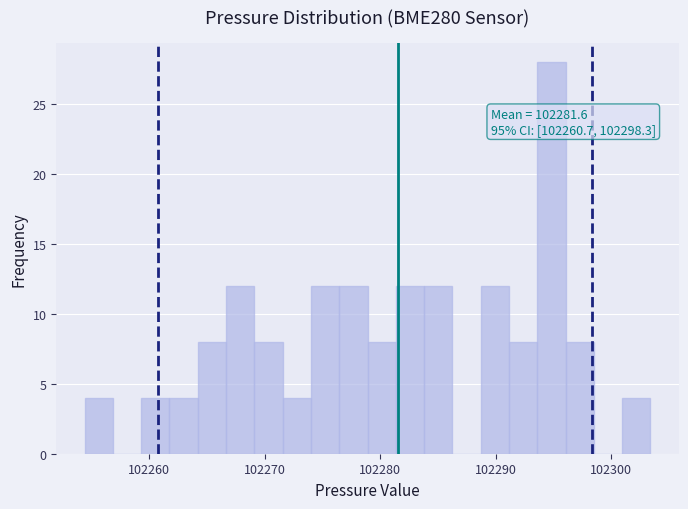

Around what value on the x-axis is the tallest bar? Give the approximate position of its centre, as read against the axis.

102295